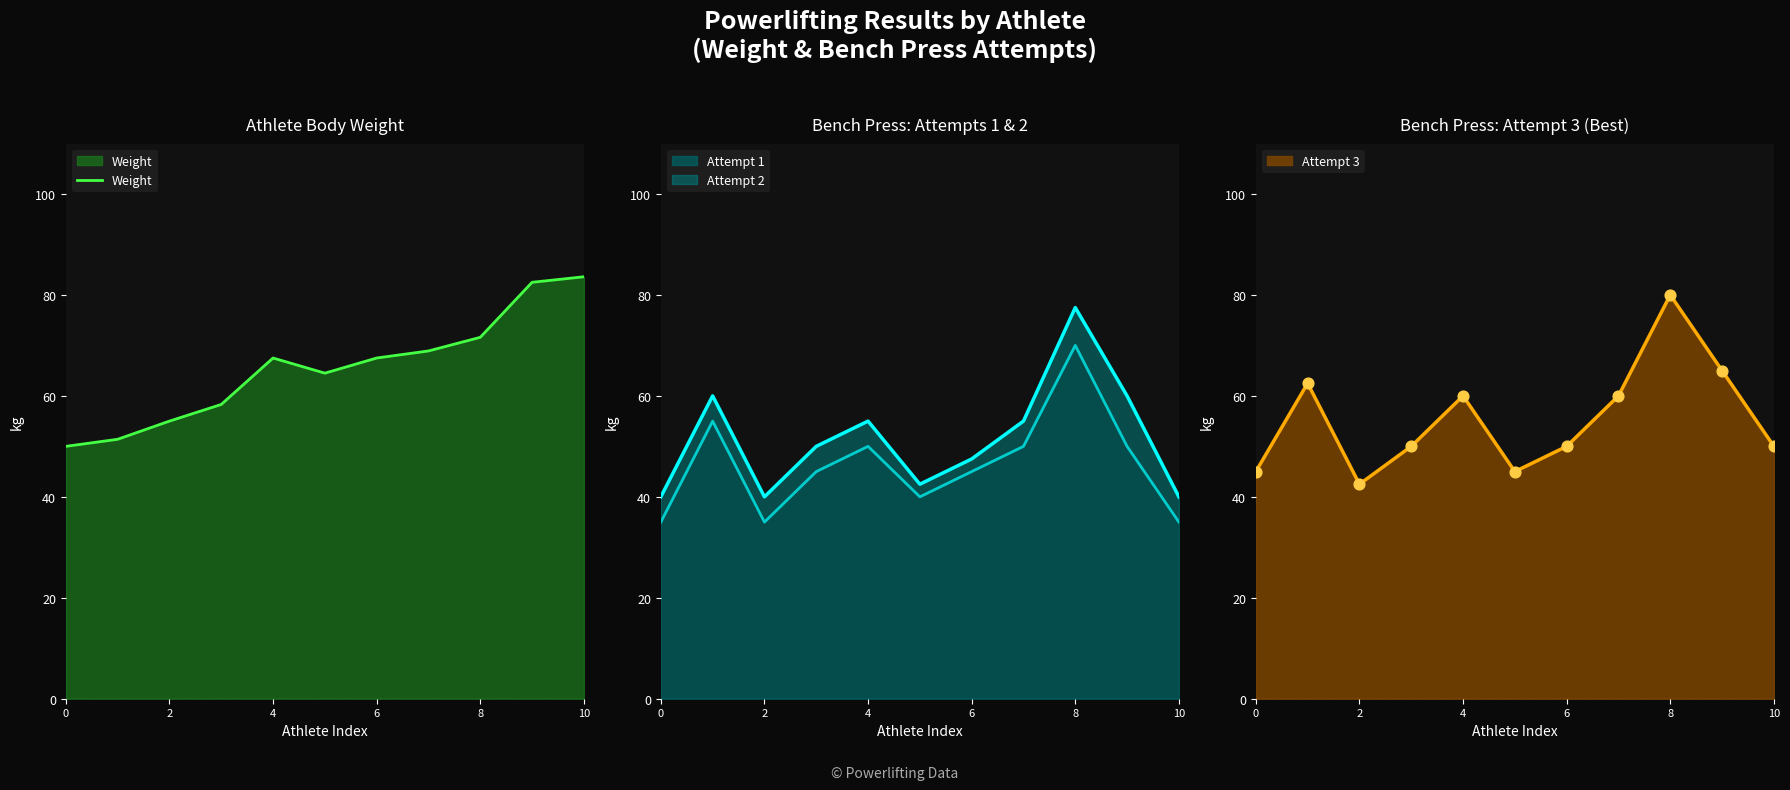

Which has a higher value, 10 or 9?

10